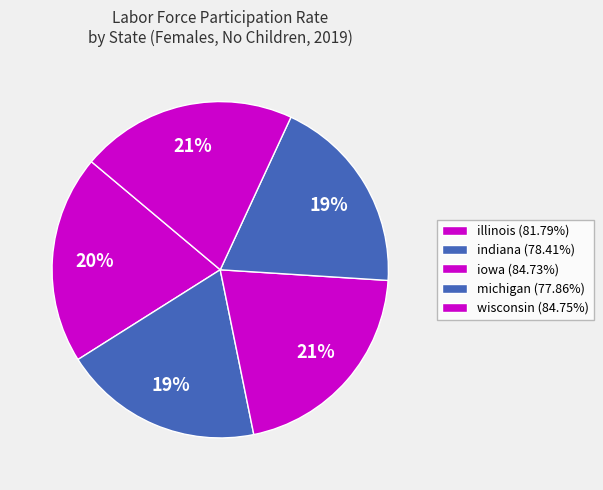

To the nearest percent, what percentage of the pie is iowa?

21%